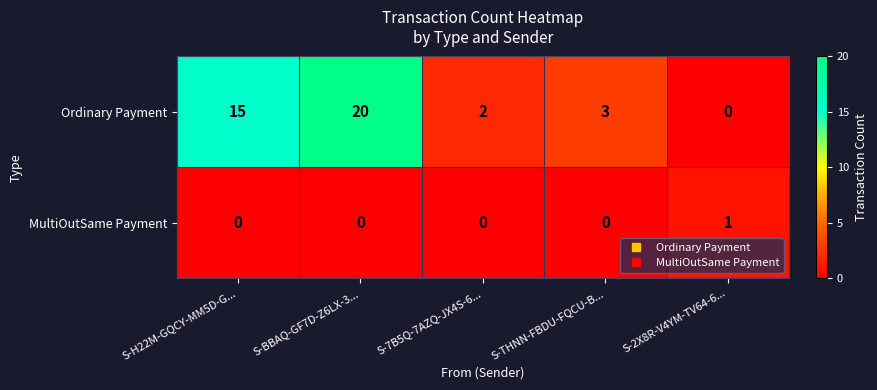

What is the spread (max minus min) of values at S-7B5Q-7AZQ-JX4S-6...?

2